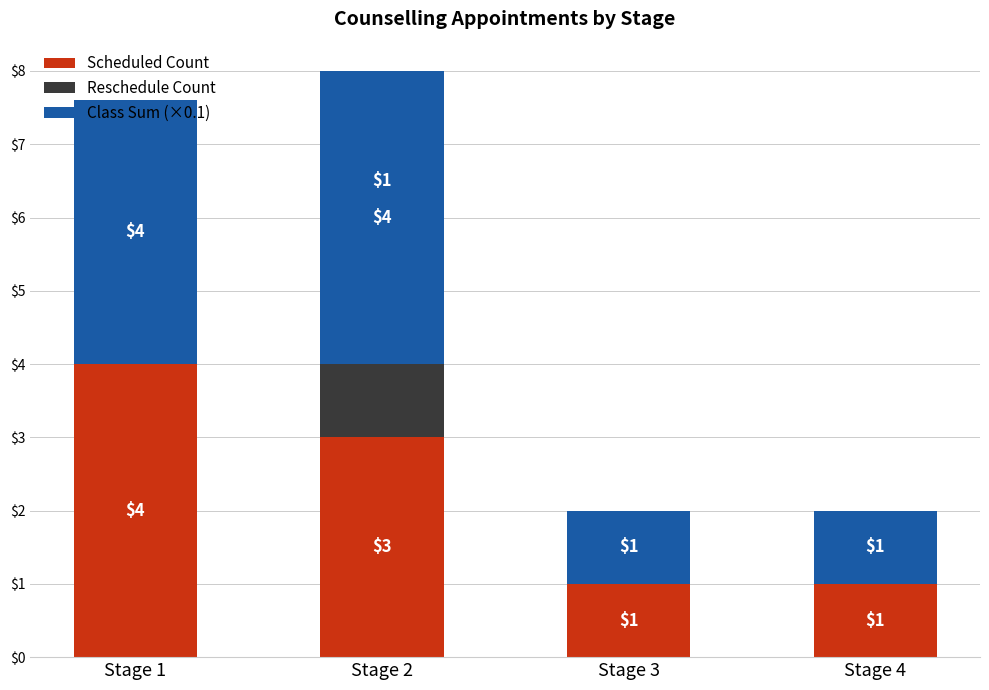

The Scheduled Count series shows 1.7 at Stage 3. True or false?

False